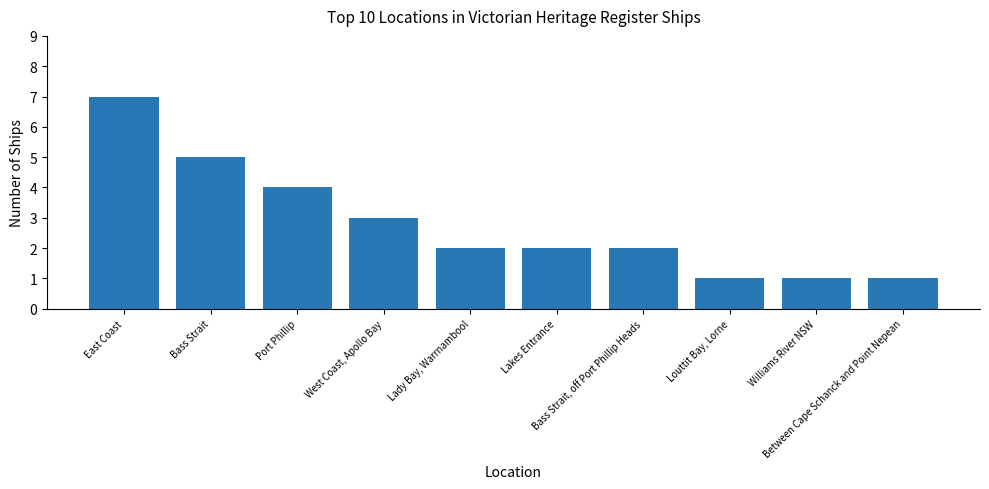

At which label does the data first exceed 2?

East Coast